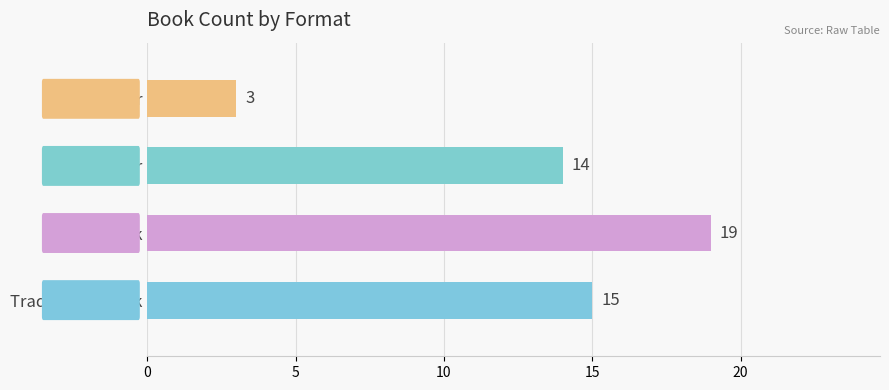

What is the approximate value at Trade Paperback, to the nearest 5?

15